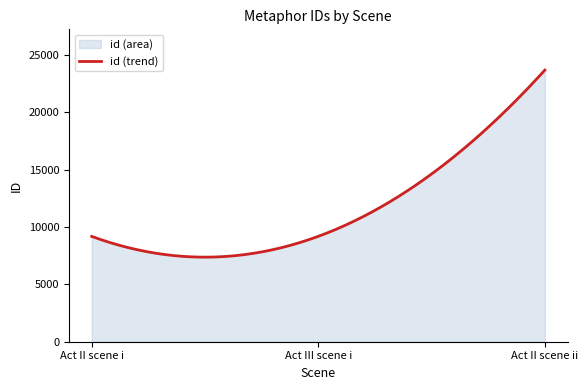

What is the label of the 3rd point from the left?

Act II scene ii